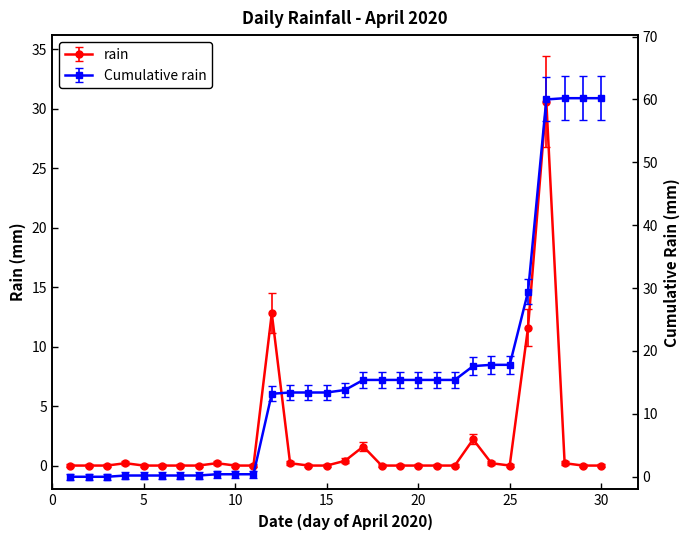

The chart shows a value of 20.3 at 2020-04-11. True or false?

False